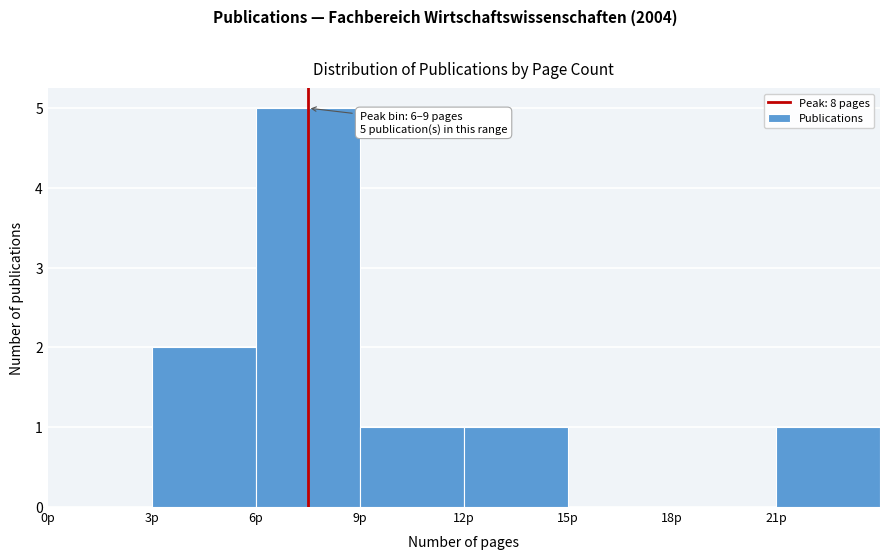

Over which range of the x-axis is the bar tallest?

6 to 9